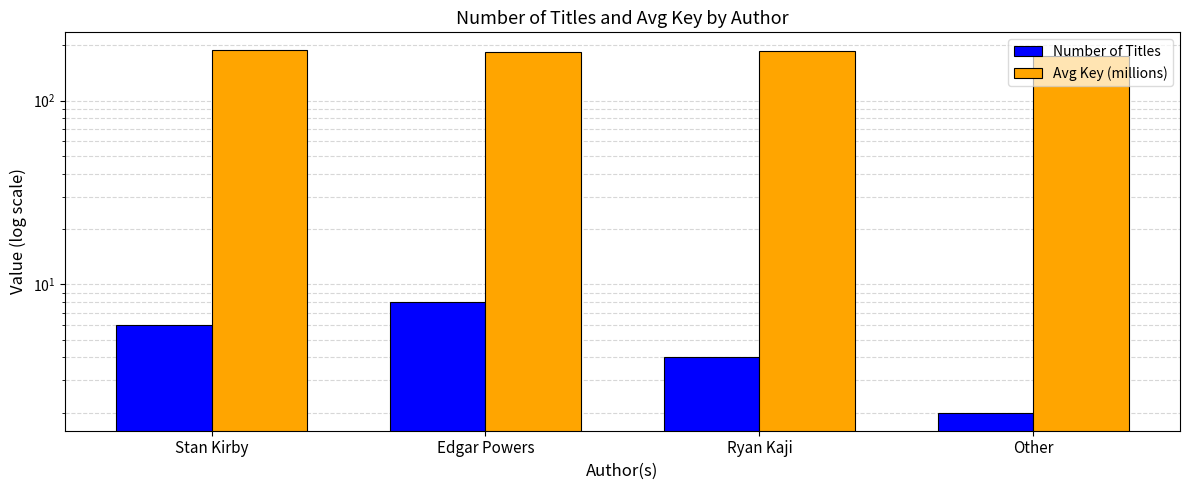

Reading left to right, extract all data points from this chart.

Number of Titles: Stan Kirby=6.0	Edgar Powers=8.0	Ryan Kaji=4.0	Other=2.0
Avg Key (millions): Stan Kirby=187.6	Edgar Powers=183.9	Ryan Kaji=185.9	Other=175.1